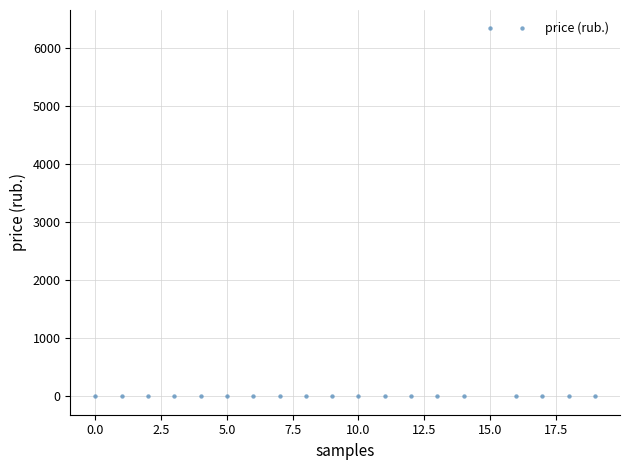

What is the range of Y values (max minus min)?

6339.8